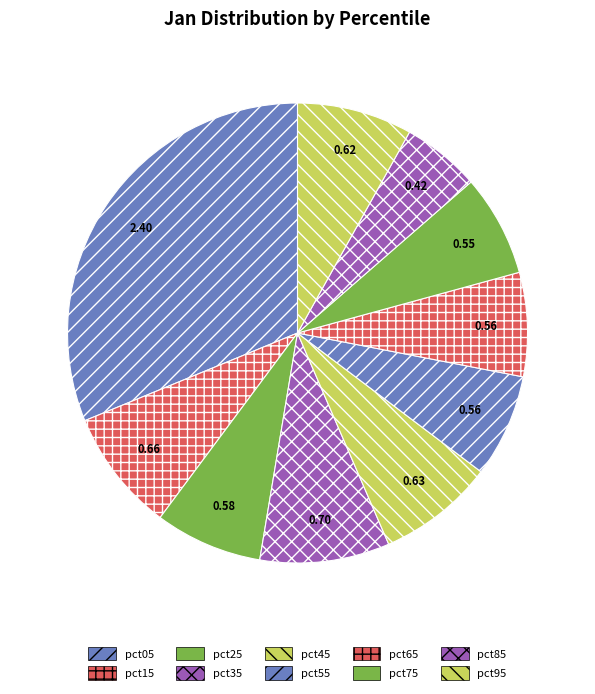

Is the sum of pct05 and pct45 greater than half?

No